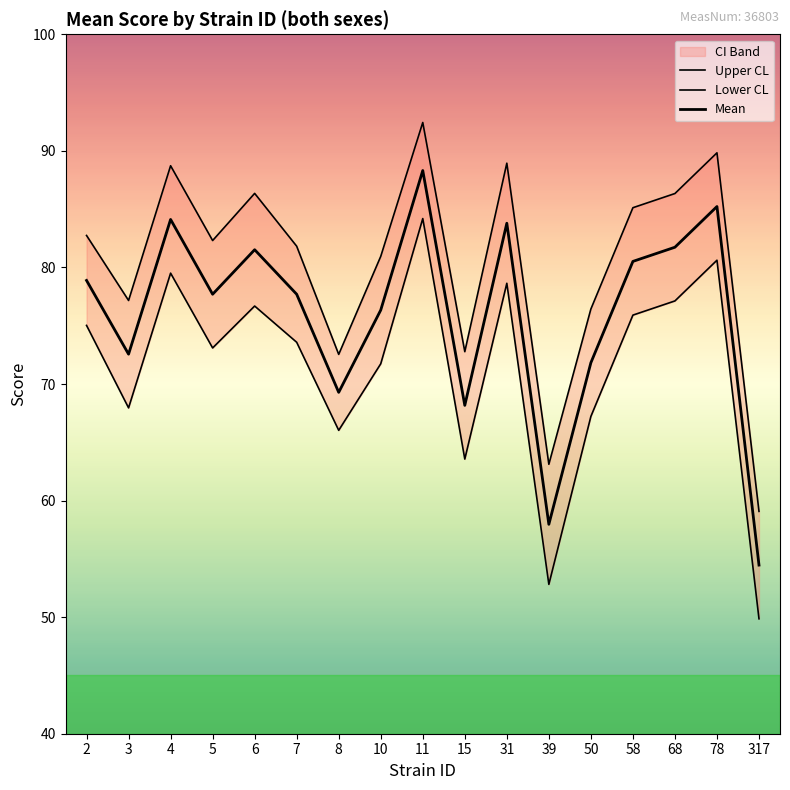

Rank the series by their maximum value, from lowest to highest.

Lower CL, Mean, Upper CL